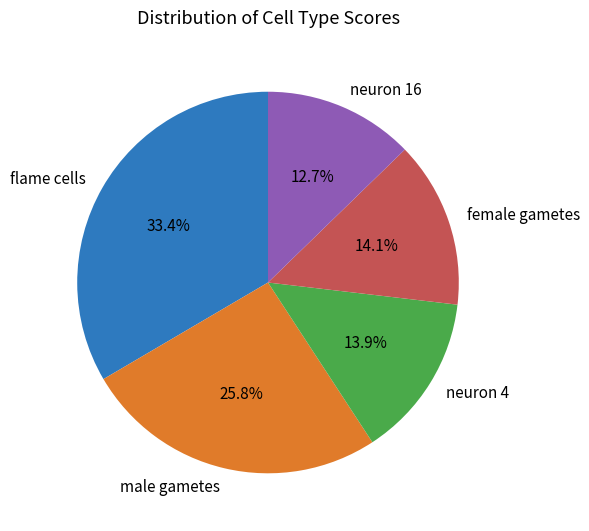

To the nearest percent, what portion does neuron 16 represent?

13%